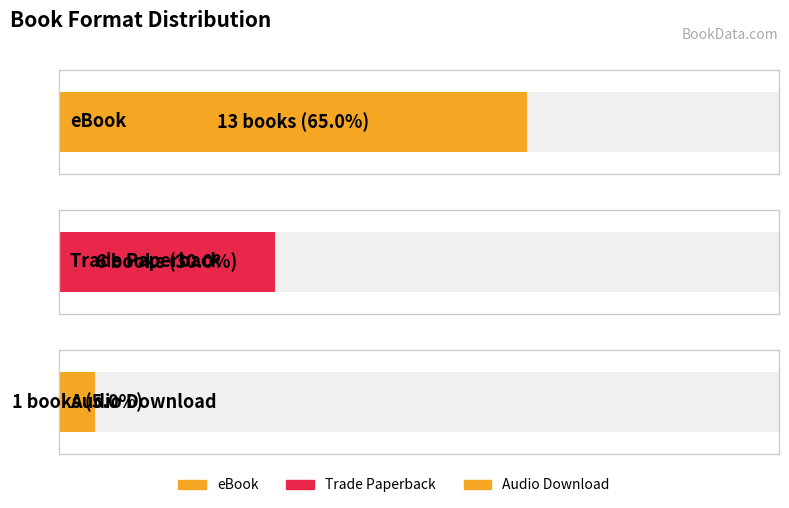

What is the sum of all values?

20